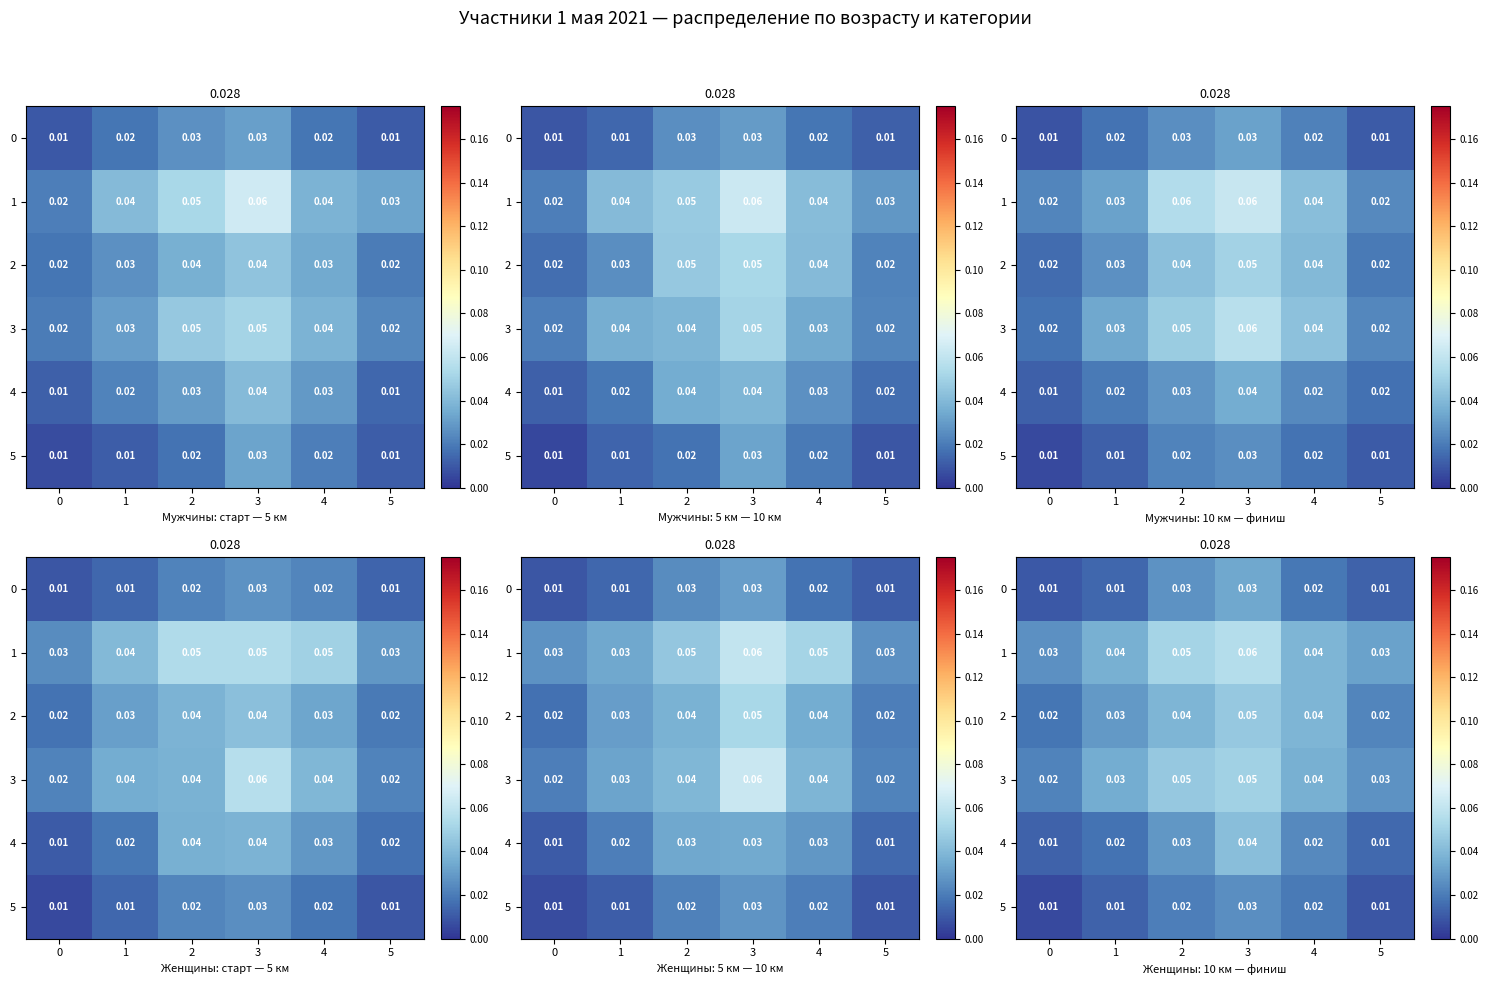

Is the value of 1 at 2 greater than the value of 0 at 3?

Yes